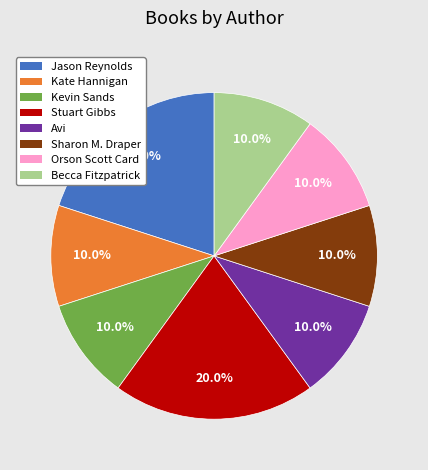

Does any single category account for the majority?

No